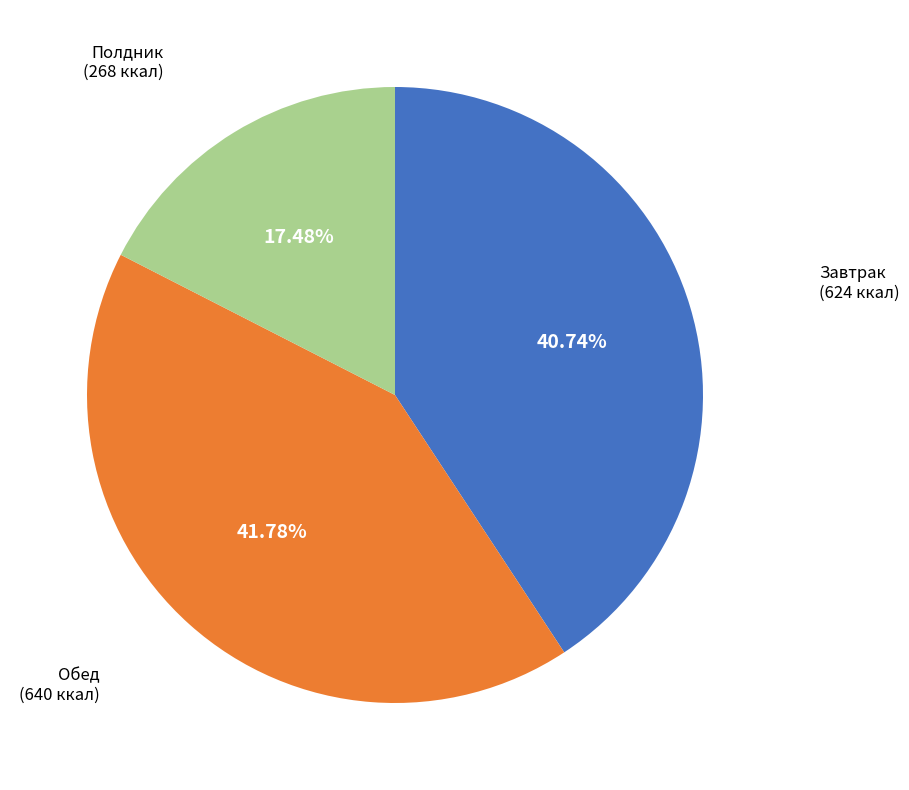

To the nearest percent, what is the difference between the largest and smallest slice percentages?

24%